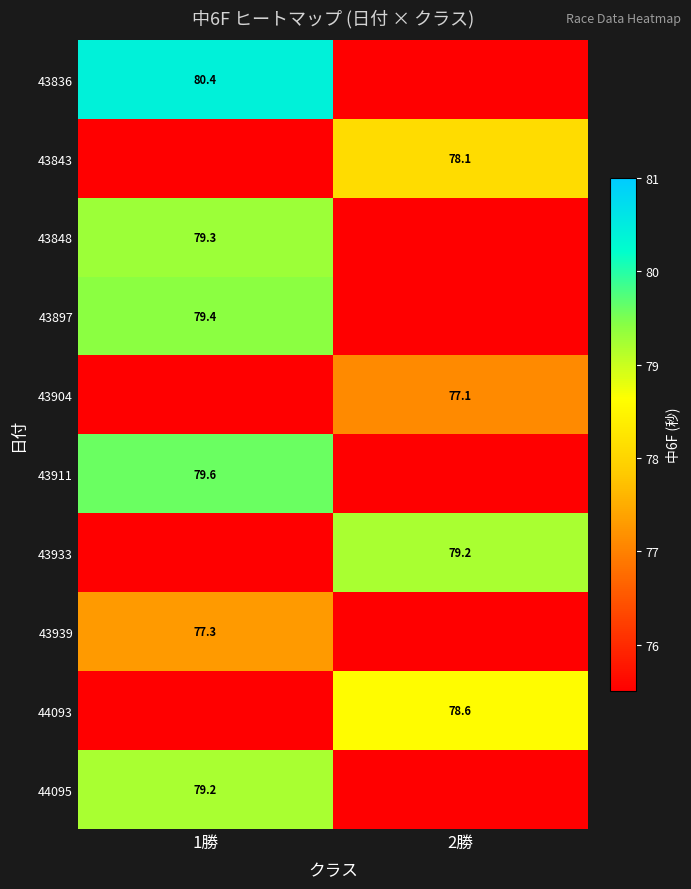

Is the value of 43904 at 2勝 greater than the value of 43843 at 2勝?

No